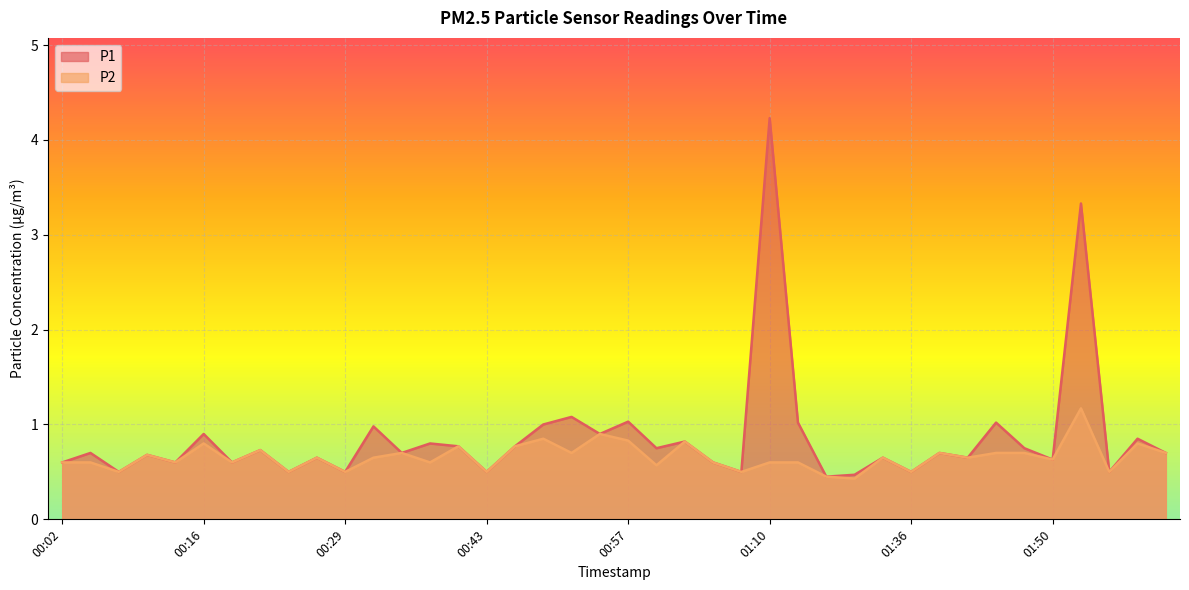

Which series changed the most between 01:50 and 01:58?

P1